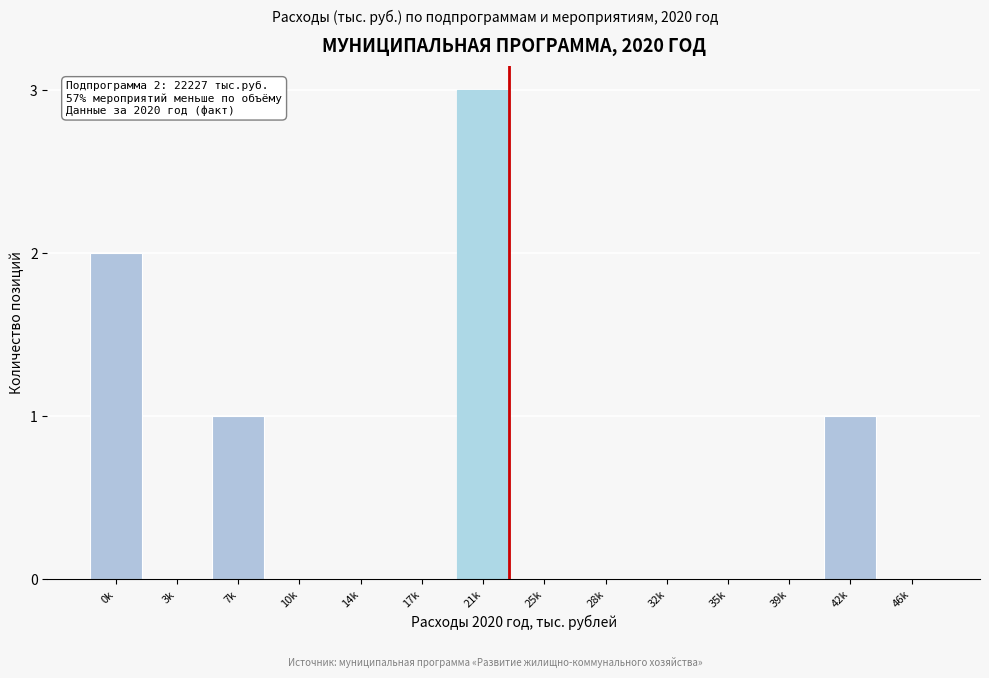

Reading left to right, what are all the values shown in this chart?

0k=2	3k=0	7k=1	10k=0	14k=0	17k=0	21k=3	25k=0	28k=0	32k=0	35k=0	39k=0	42k=1	46k=0